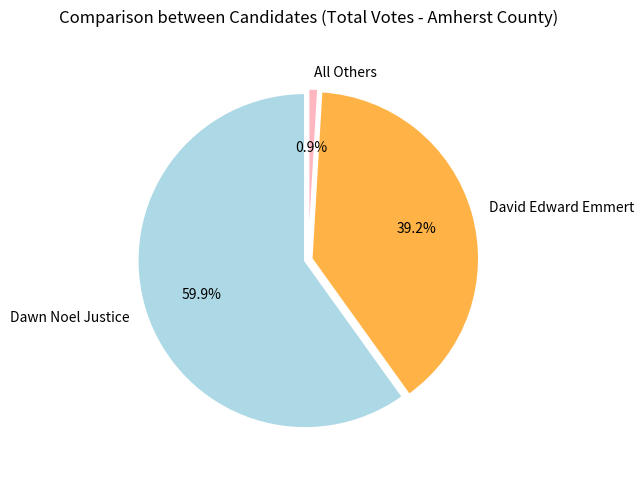

Do David Edward Emmert and Dawn Noel Justice together represent more than half of the pie?

Yes